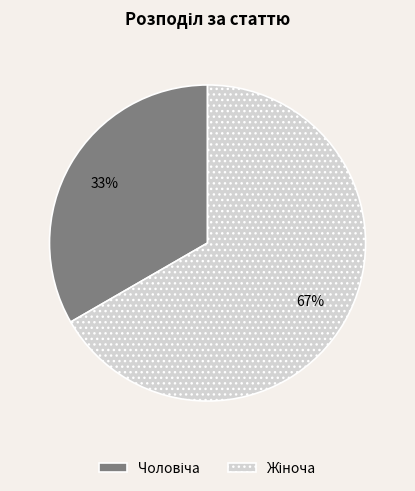

To the nearest percent, what is the average slice percentage?

50%